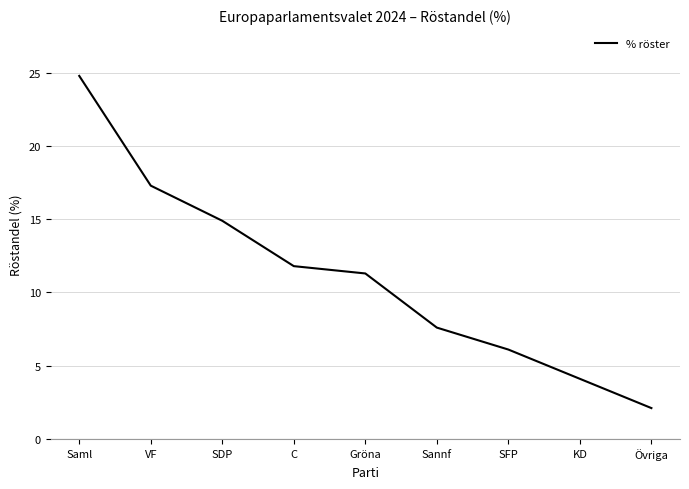

True or false: the data has more than 2 interior local peaks.

False